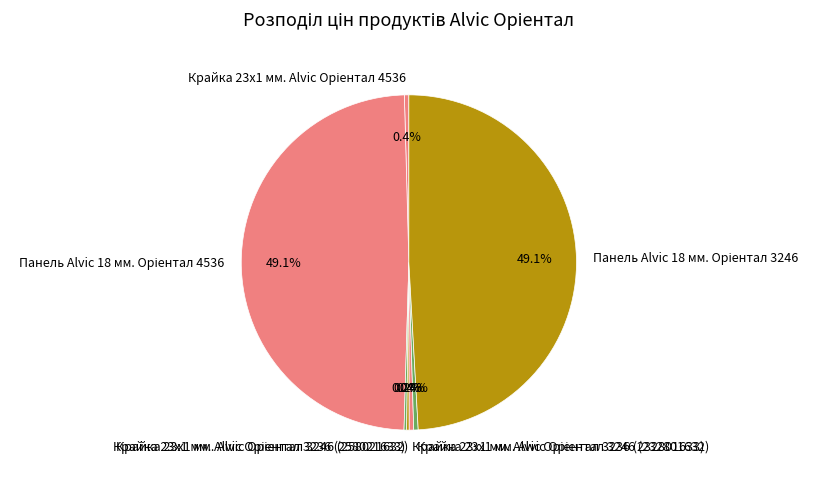

Does any single category account for the majority?

No